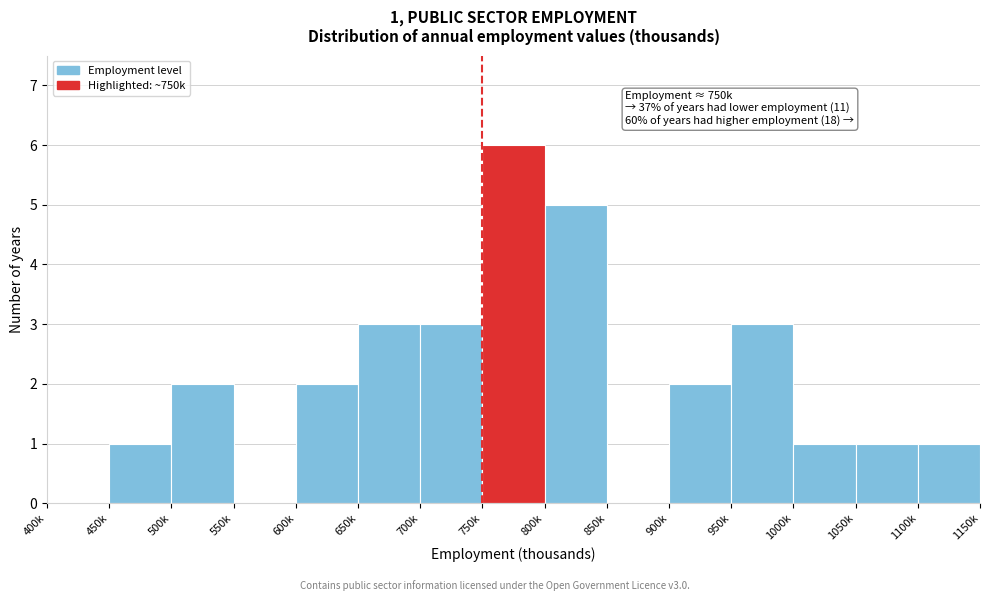

Reading left to right, transcribe all the data shown in this chart.

400k=0	450k=1	500k=2	550k=0	600k=2	650k=3	700k=3	750k=6	800k=5	850k=0	900k=2	950k=3	1000k=1	1050k=1	1100k=1